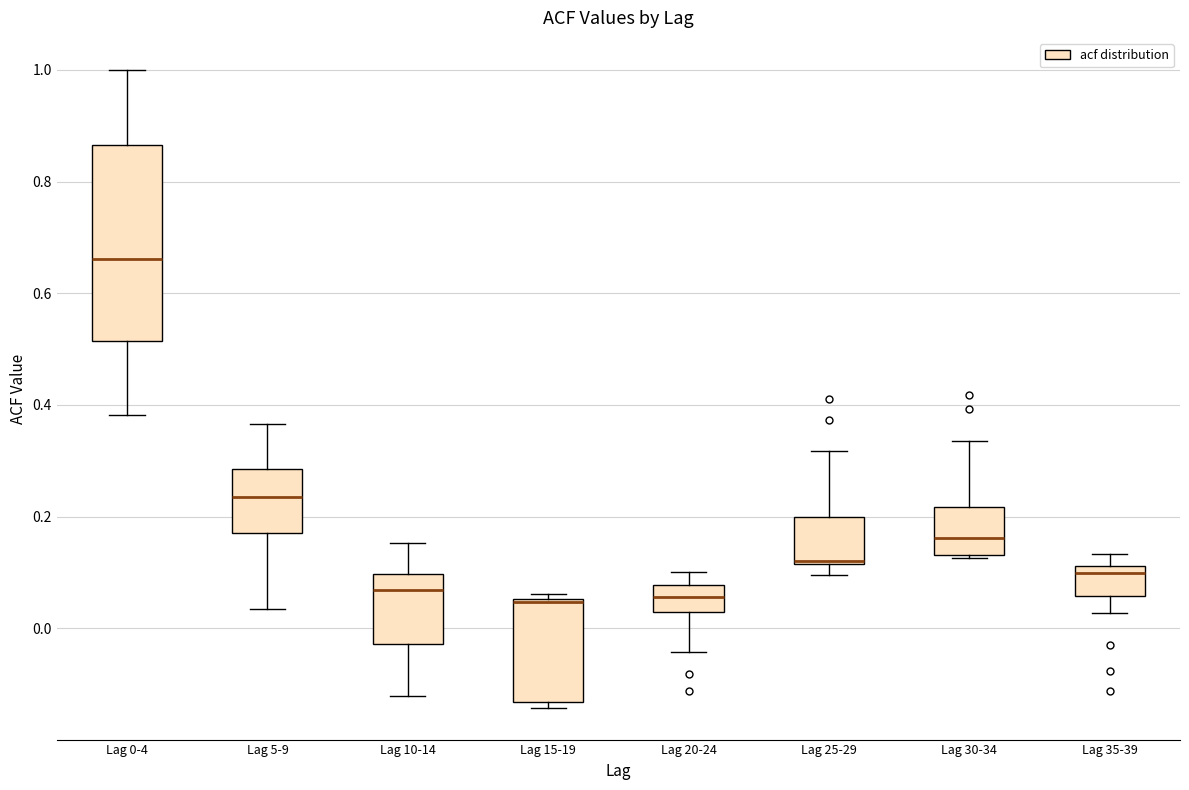

Where is the lower edge of the box for Lag 15-19 on the y-axis? The values are not printed on the chart, so give them approximately, as read against the axis.

-0.14